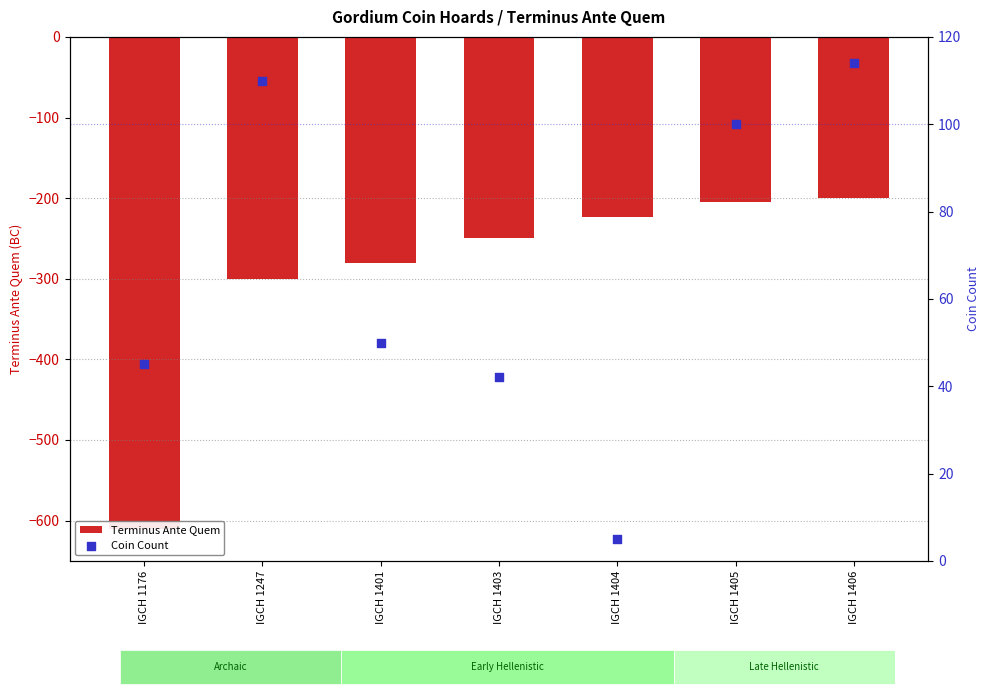

Is the value of Coin Count at IGCH 1406 greater than the value of Terminus Ante Quem at IGCH 1406?

Yes